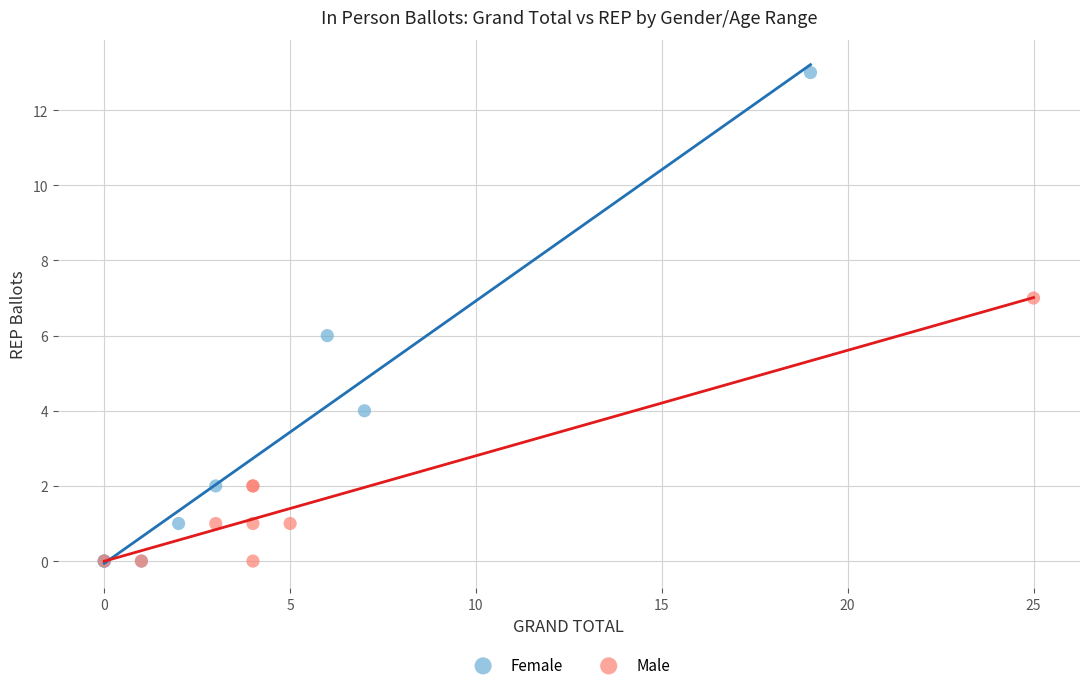

Which series contains the highest Y value?

Female